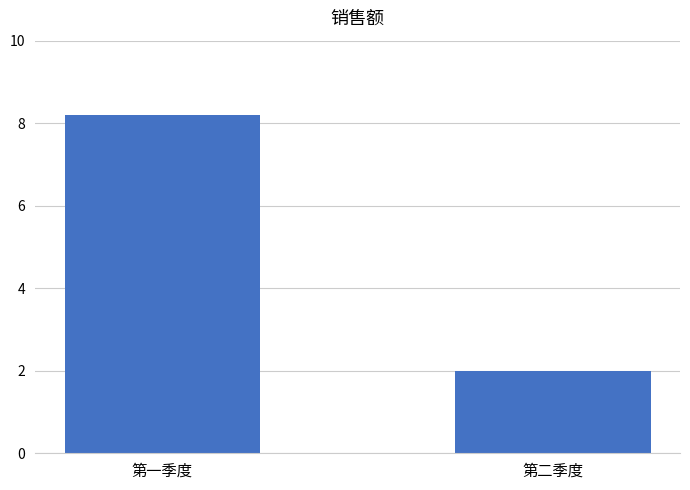

What is the average value?

5.1